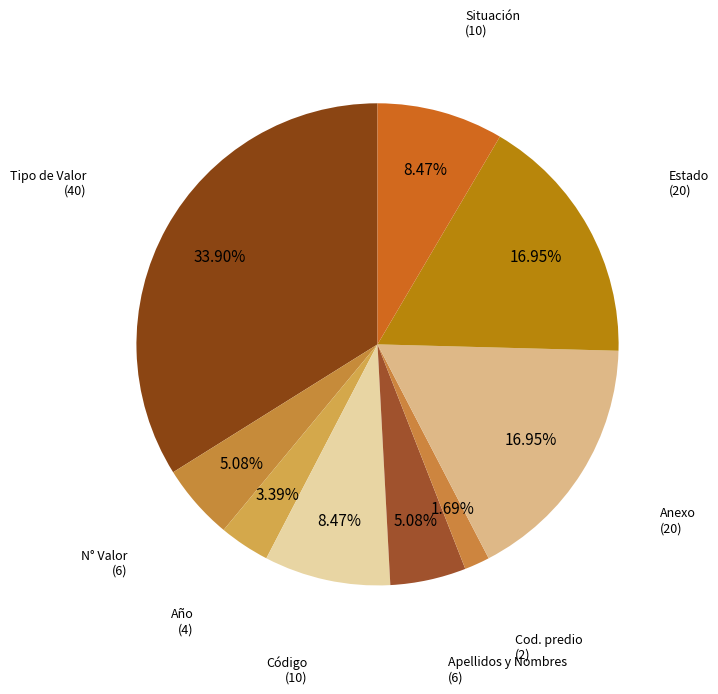

Which category has the smallest portion of the pie?

Cod. predio